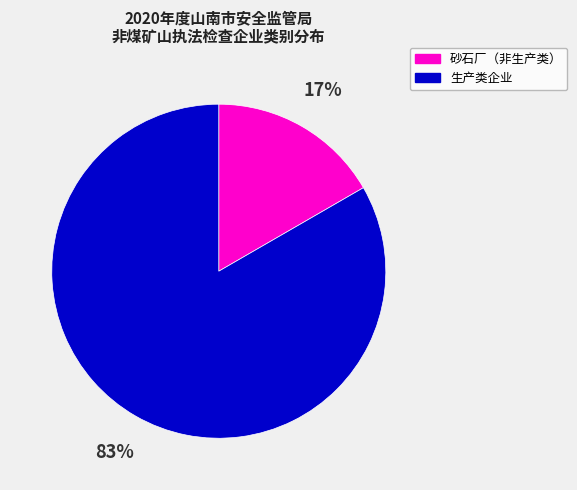

To the nearest percent, what is the average slice percentage?

50%